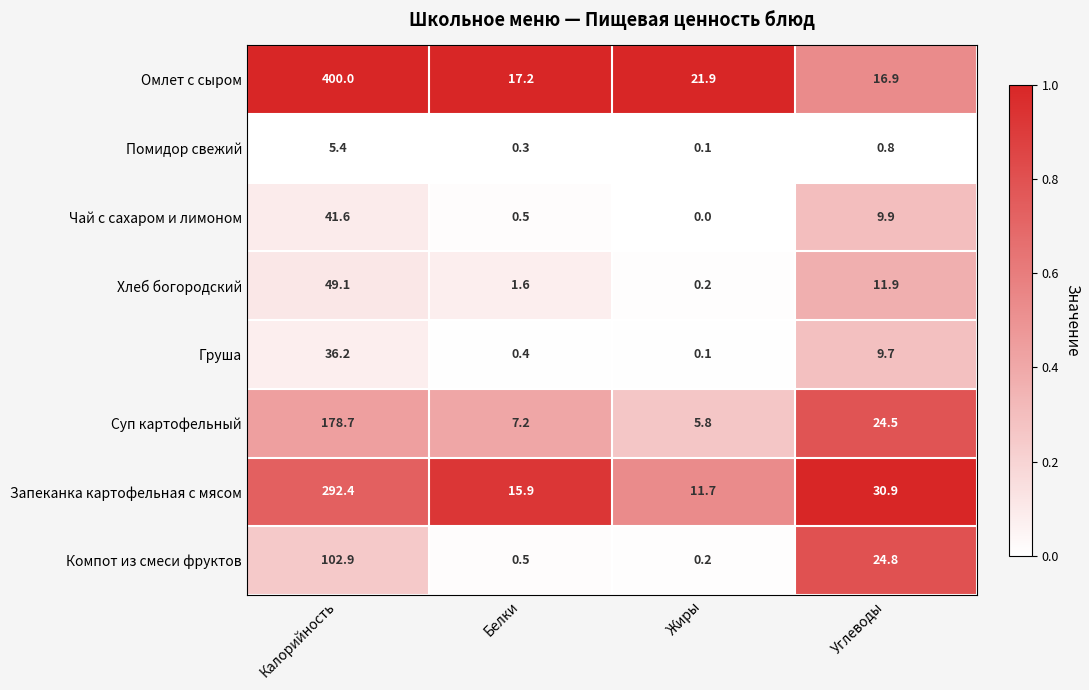

Rank the categories by Компот из смеси фруктов value from highest to lowest.

Калорийность, Углеводы, Белки, Жиры